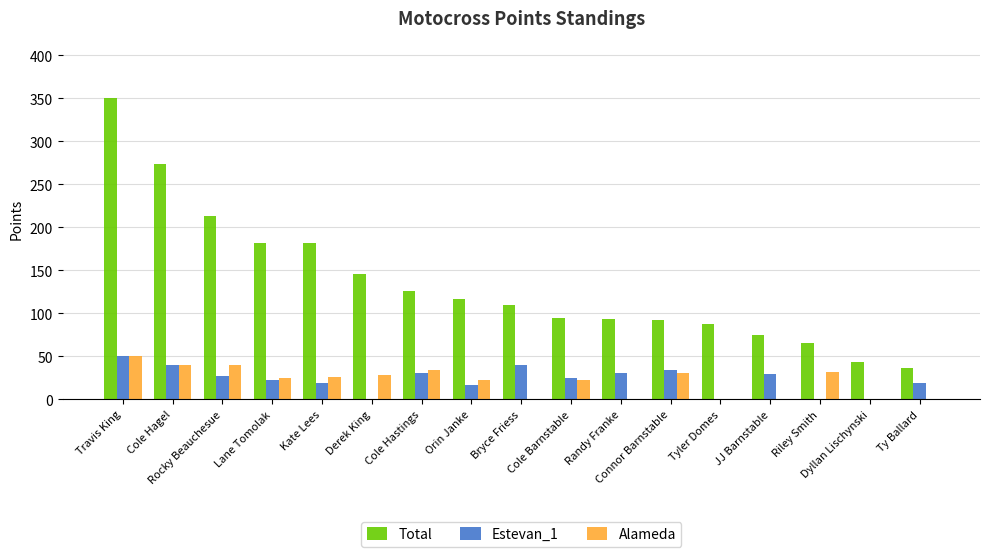

Which series has the largest total across all categories?

Total